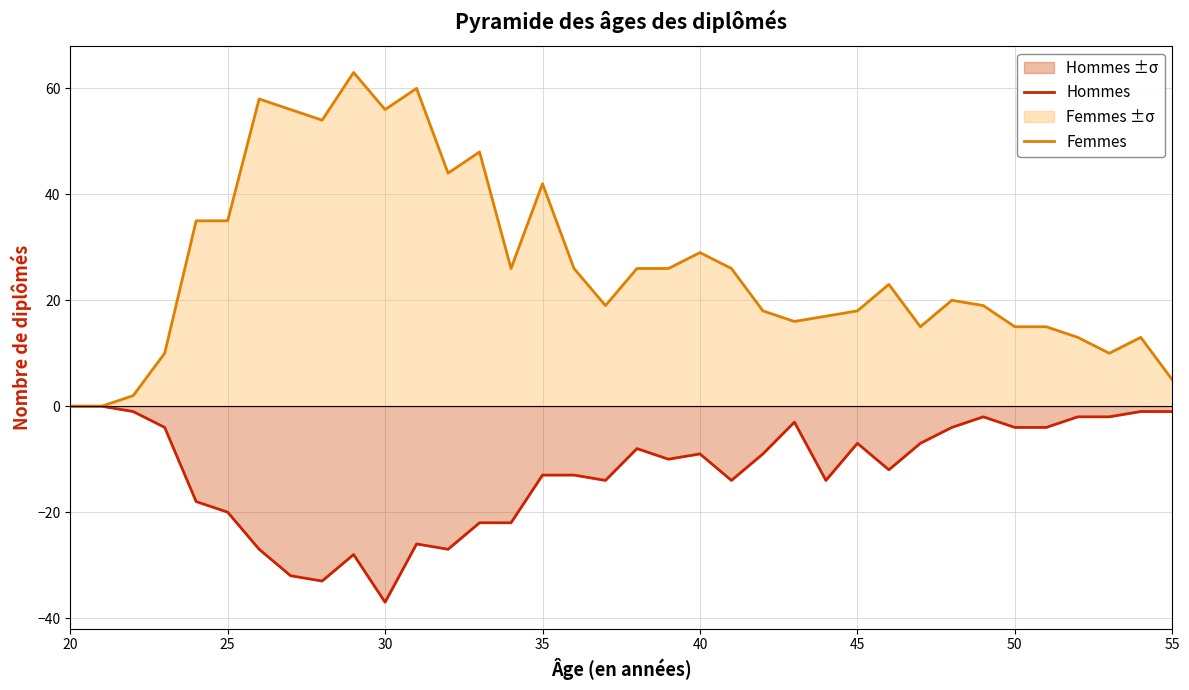

The value of Hommes at 40 is -5. True or false?

False